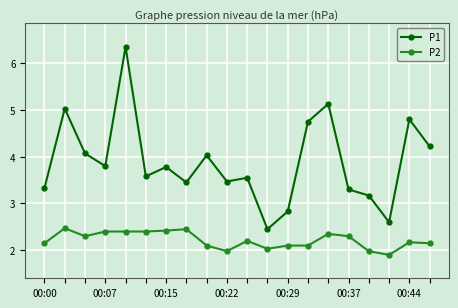

True or false: P2 and P1 cross at least once.

False